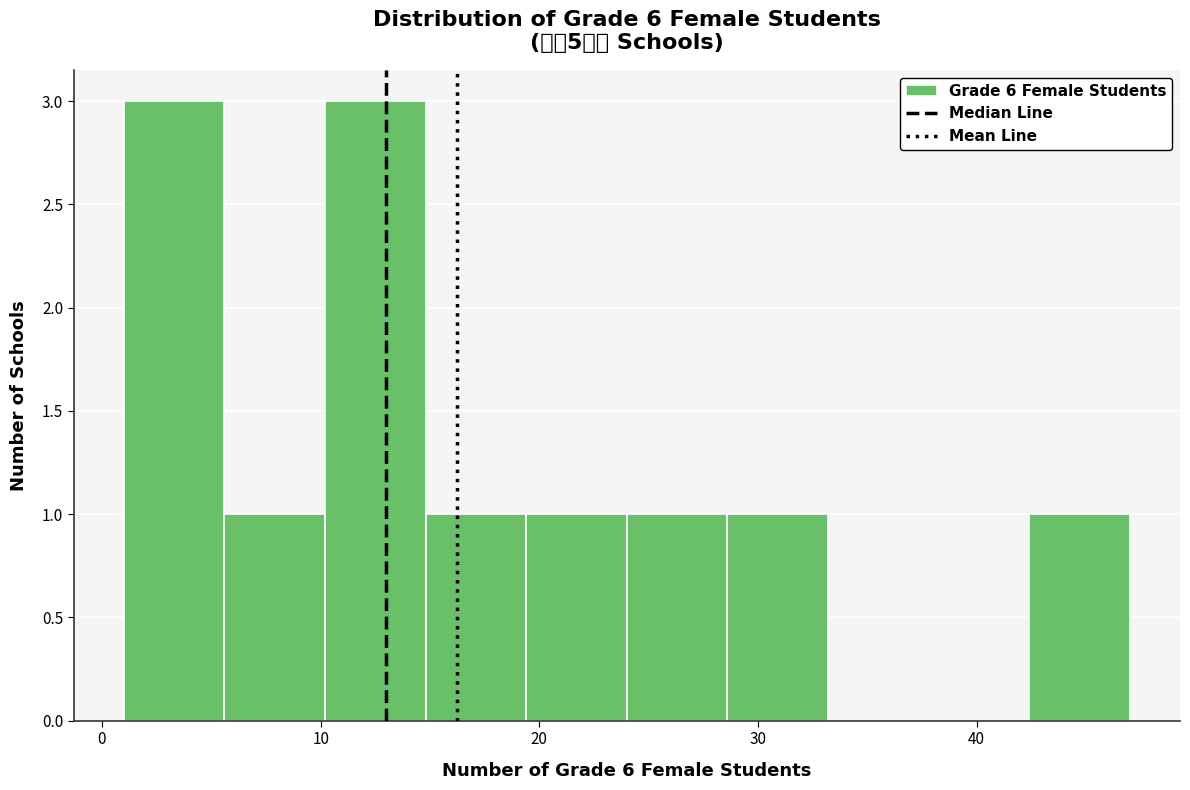

How tall is the bar that spans 24.0 to 28.6 on the x-axis? Neither the bar edges nor the heights are printed on the chart, so give them approximately, as read against the axes.

1